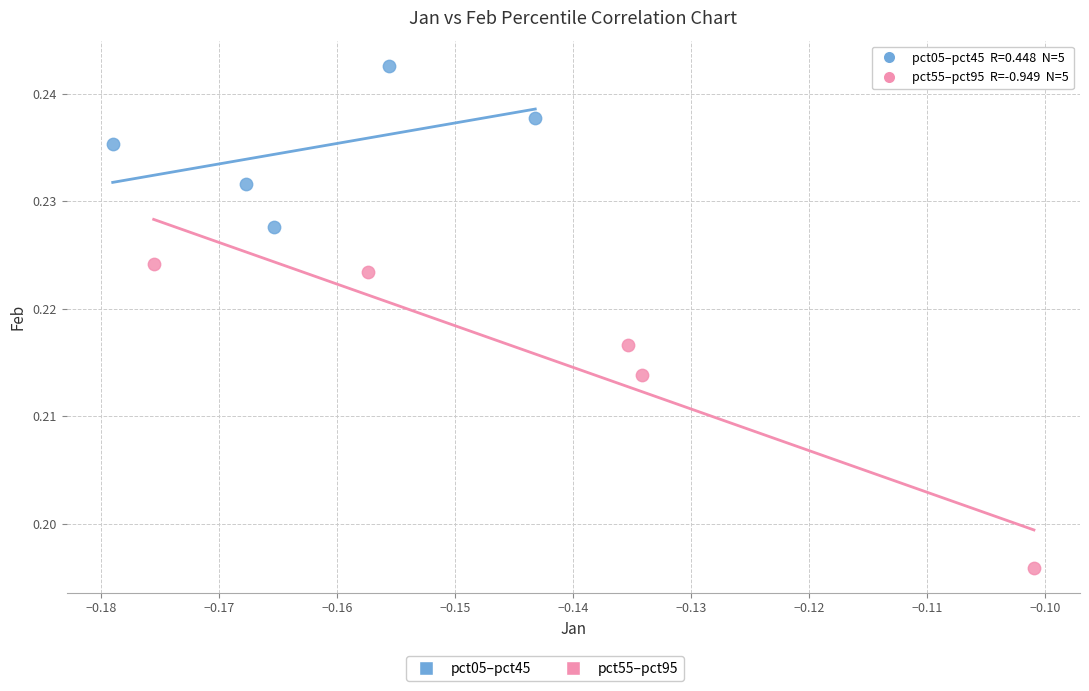

Which series contains the highest Y value?

pct05–pct45